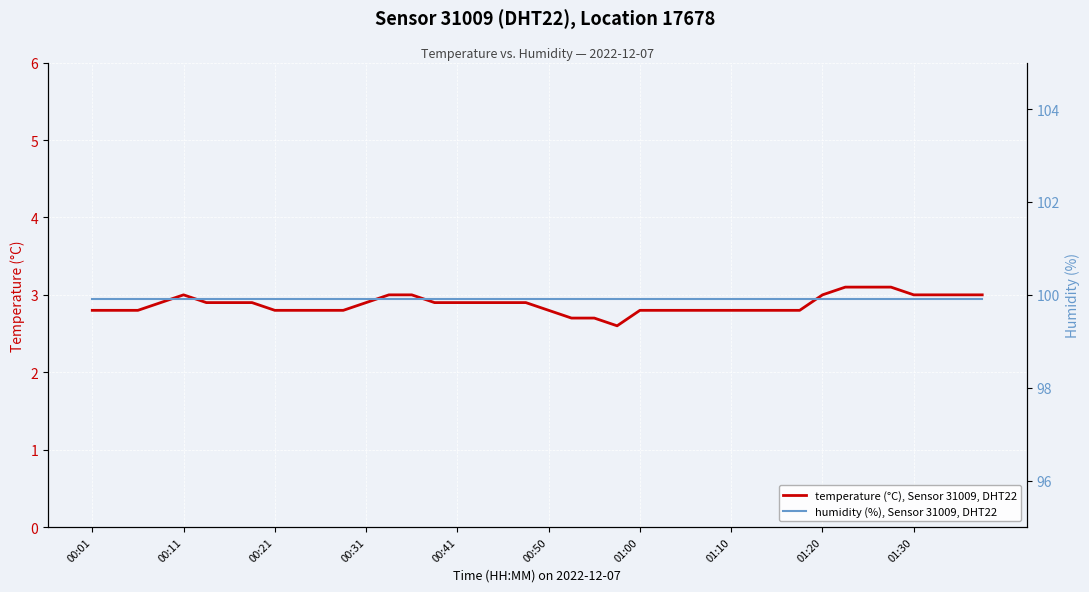

Is this an area chart (filled region under the line)?

No